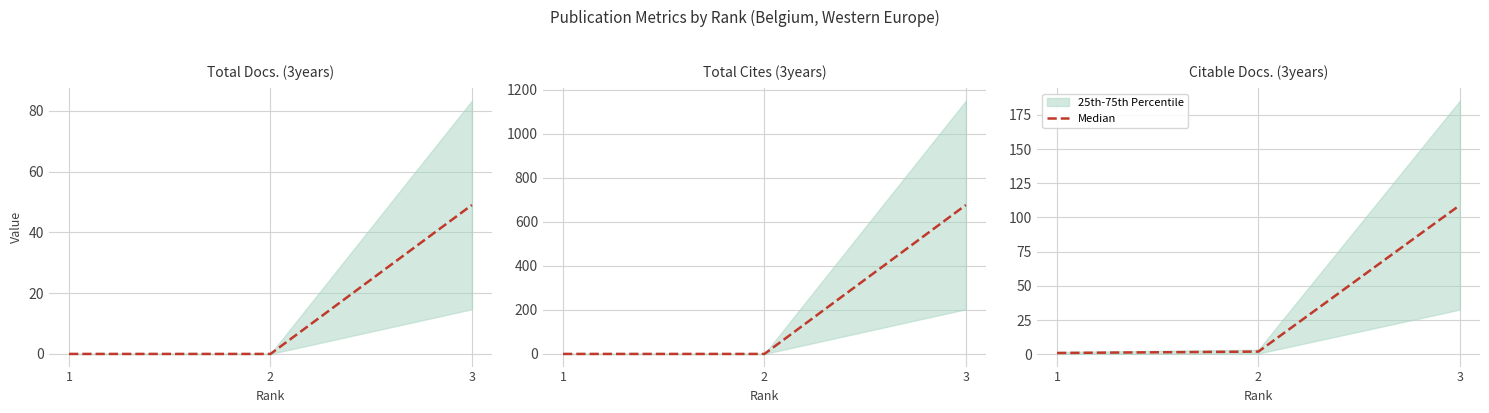

How many lines are shown in the chart?

1